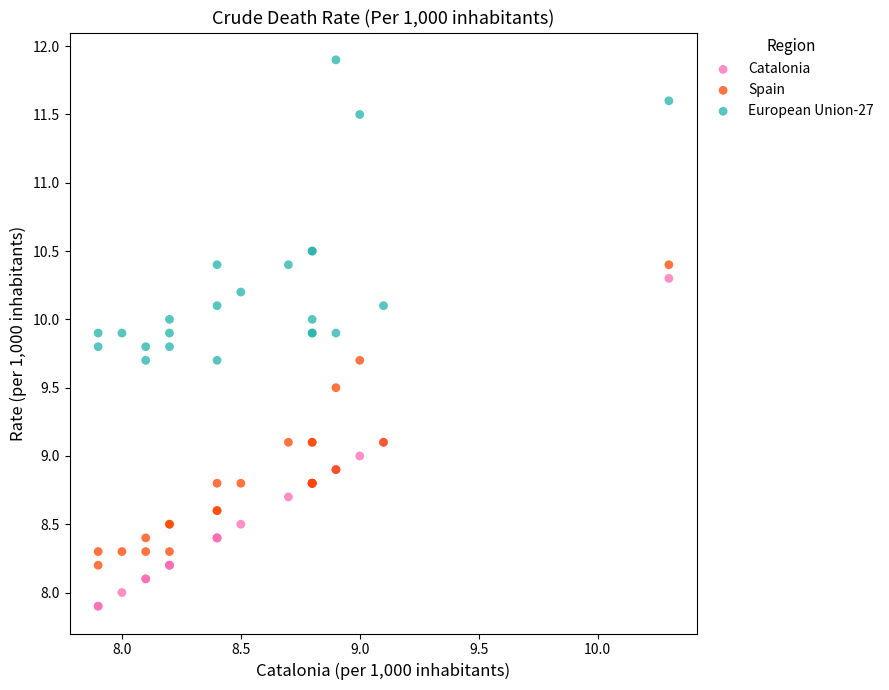

What is the X range (max minus min) for the scatter plot?

2.4